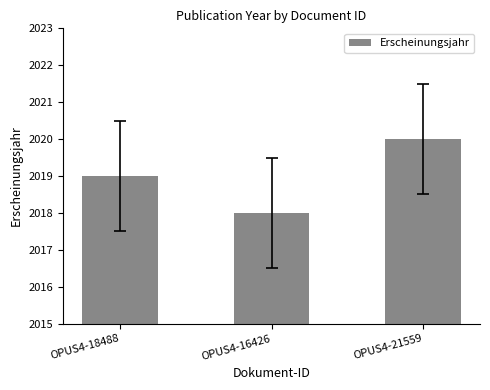

Is it true that the value at OPUS4-21559 is 548?

False